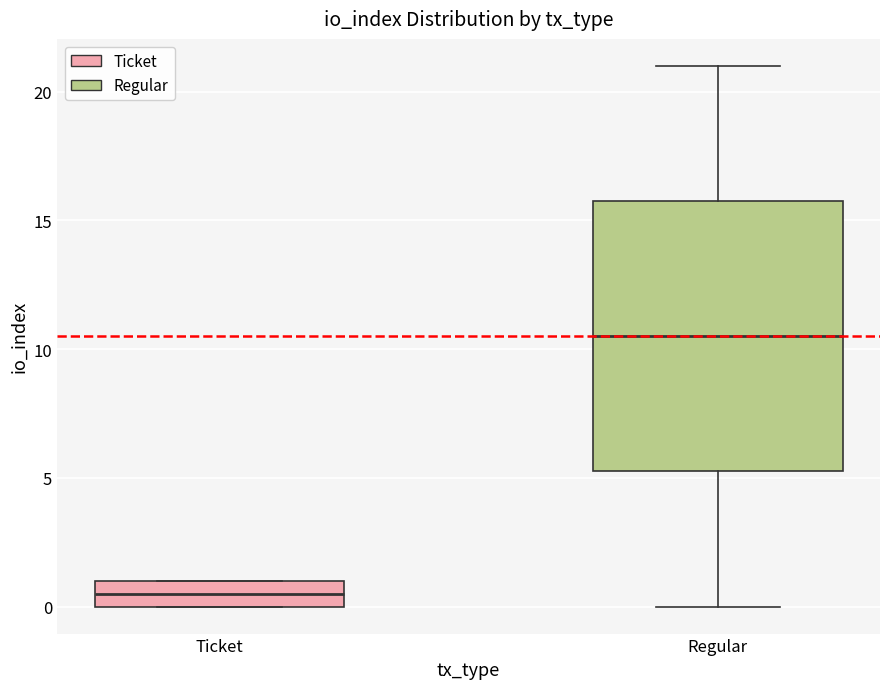

Reading left to right, read every box against the y-axis: the position of its median line, the range the box covers, and the ends of its whiskers. The values are not printed on the chart, so give them approximately, as read against the axis.

Ticket: median 0.5, box 0.0 to 1.0, whiskers 0.0 to 1.0
Regular: median 10.5, box 5.5 to 16.0, whiskers 0.0 to 21.0